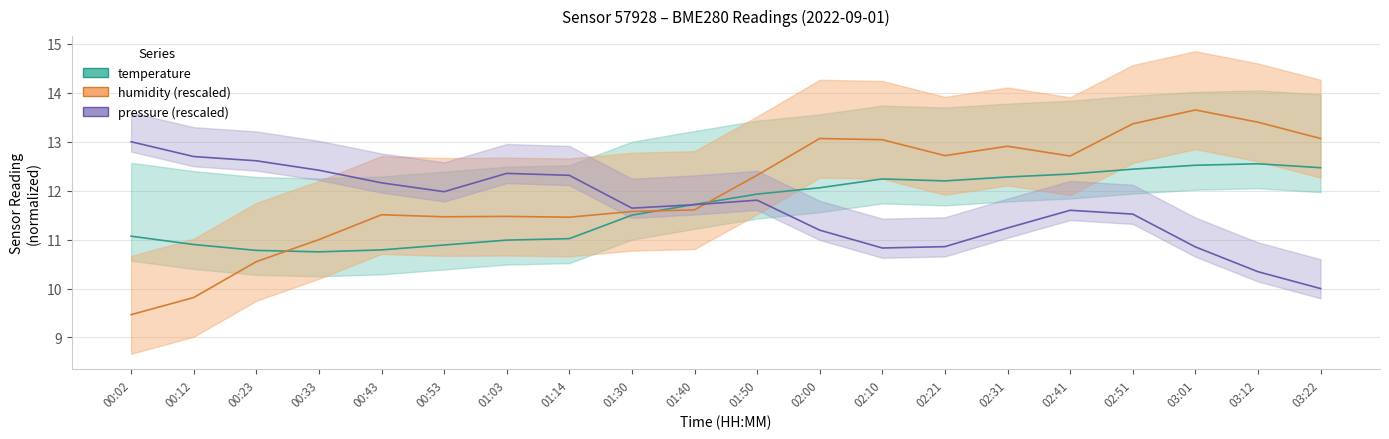

List the series in order of their peak value, highest first.

humidity, pressure_norm, temperature